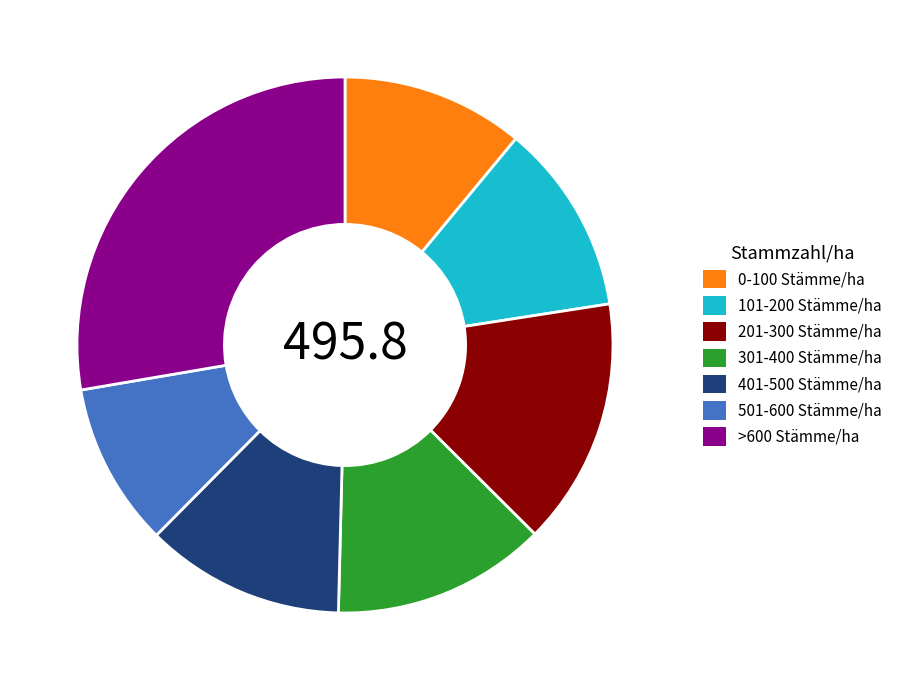

What is the ratio of the value at >600 Stämme/ha to the value at 101-200 Stämme/ha?

2.4